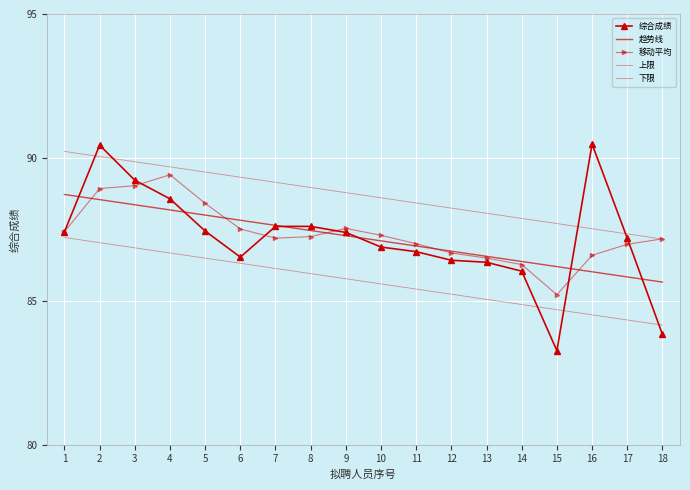

Which series ends up on top after the final intersection of 综合成绩 and 趋势线?

趋势线